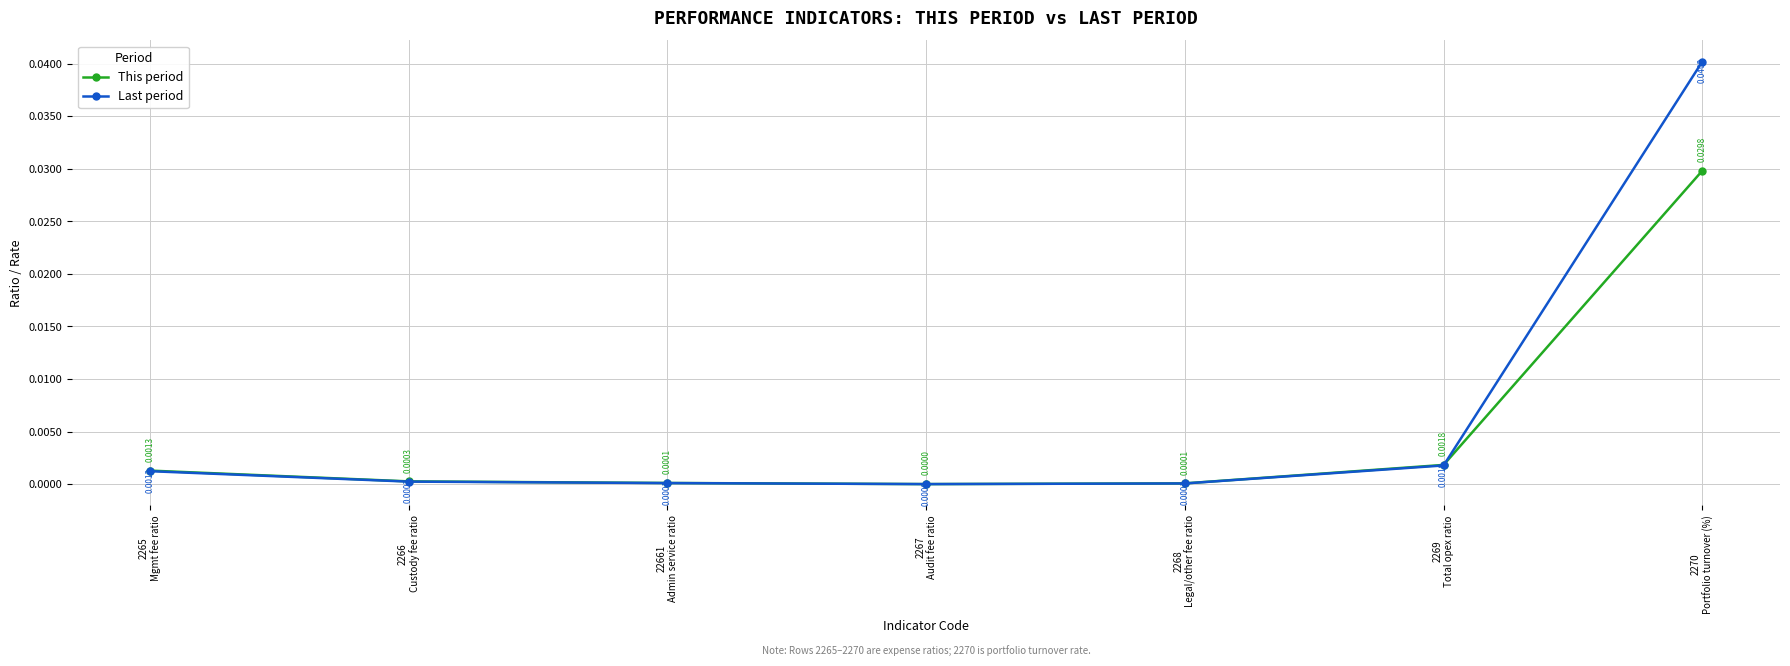

True or false: Last period has more than 0 interior local peaks.

False